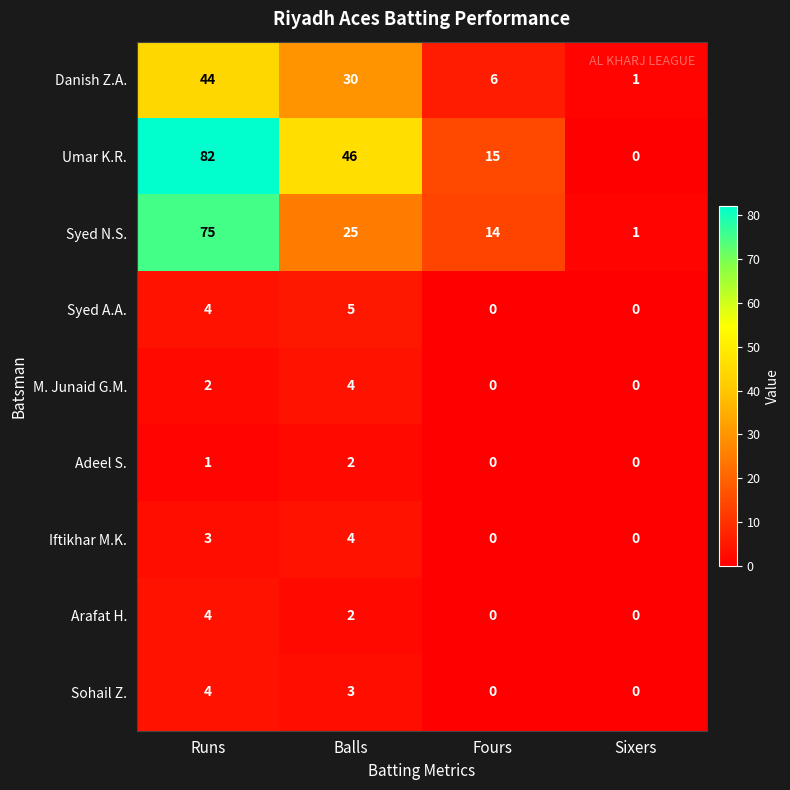

What is the difference between the highest and lowest values at Fours?

15